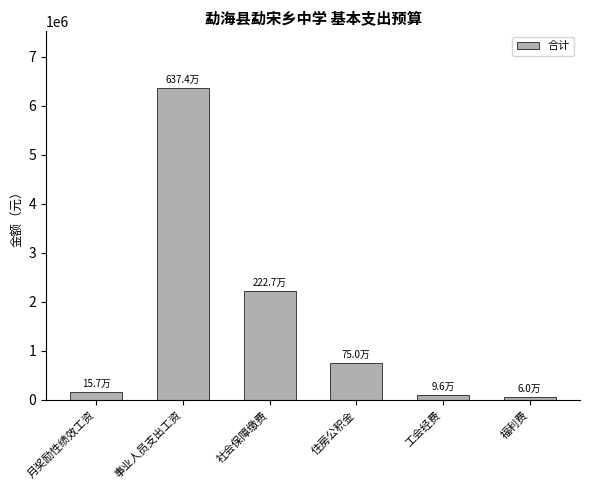

True or false: the data shows 969508.3 at 社会保障缴费.

False